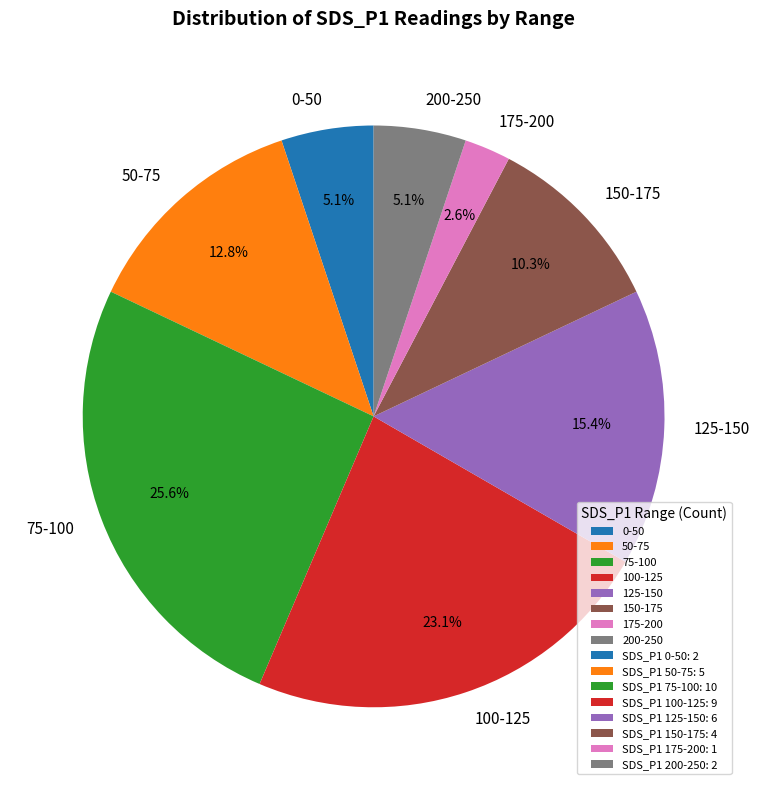

How many segments does this pie chart have?

8